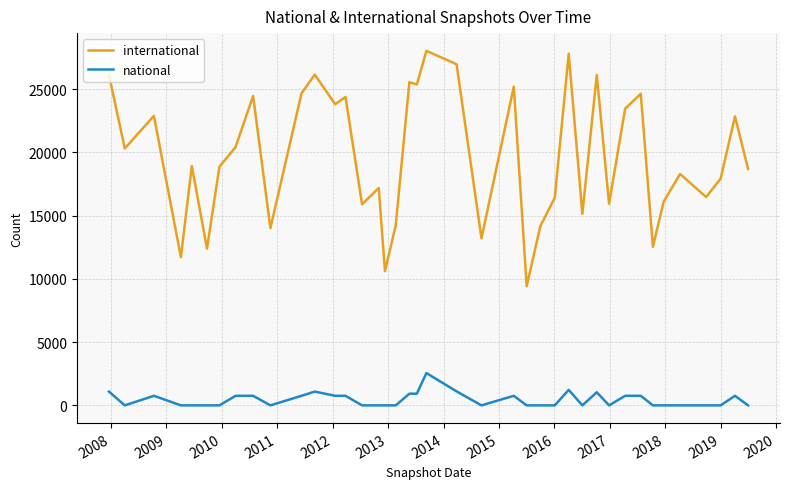

Which series has the largest range (max minus min)?

international